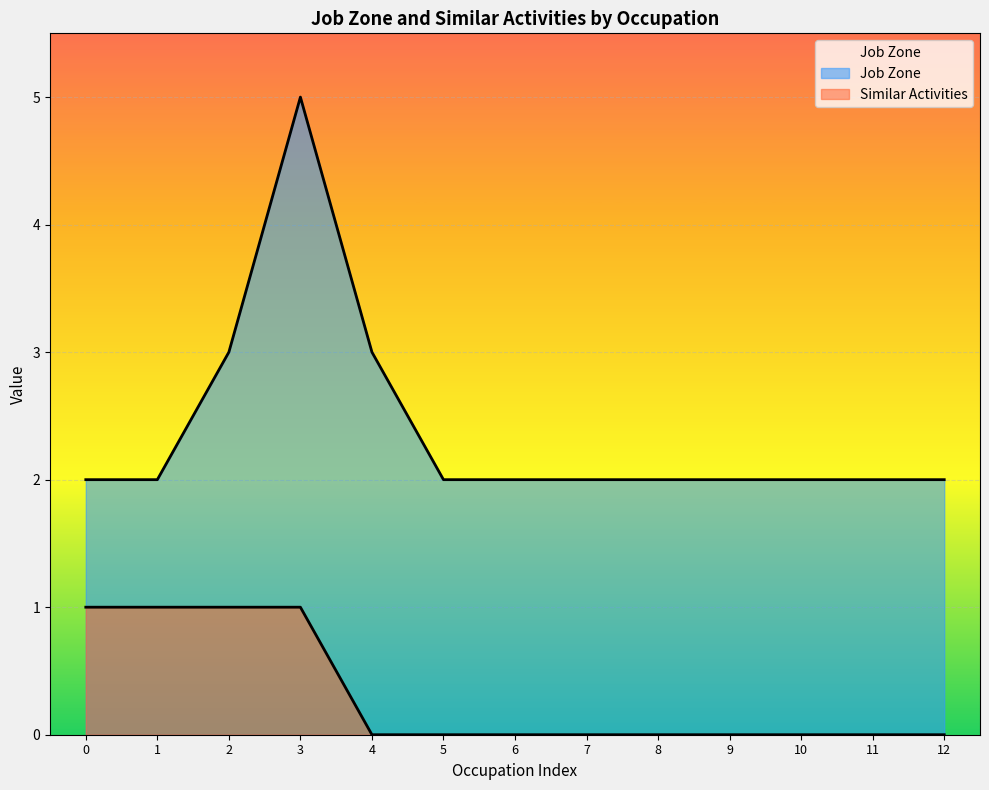

How many distinct data groups are displayed?

2